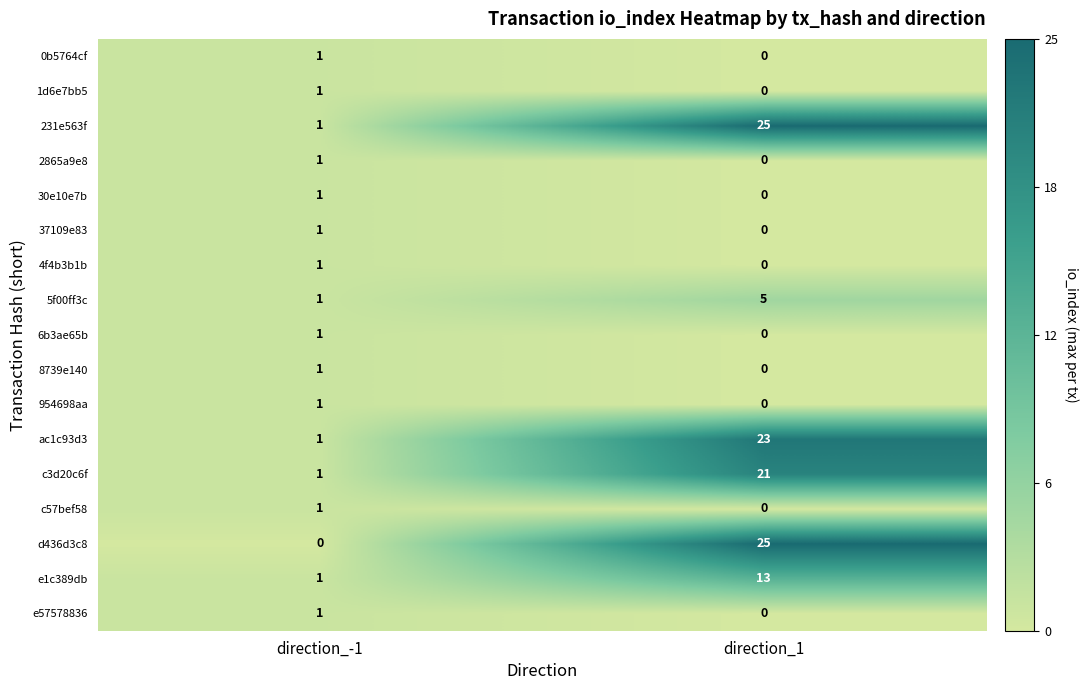

Which series has the largest range (max minus min)?

d436d3c8